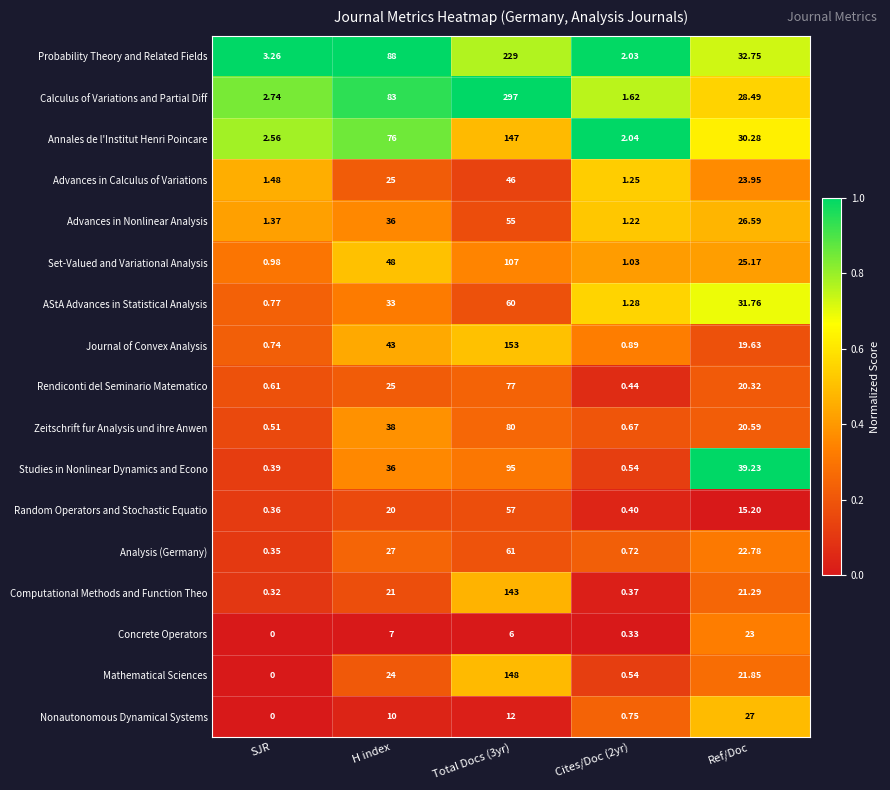

At which label does Set-Valued and Variational Analysis first exceed 25?

H index